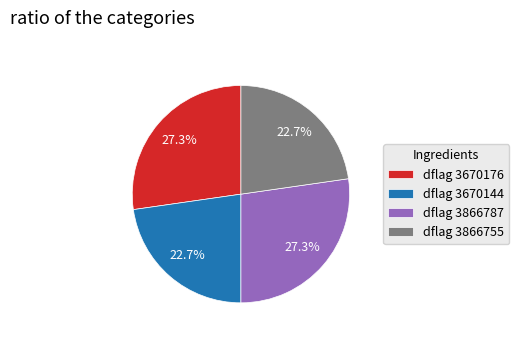

To the nearest percent, what is the average slice percentage?

25%